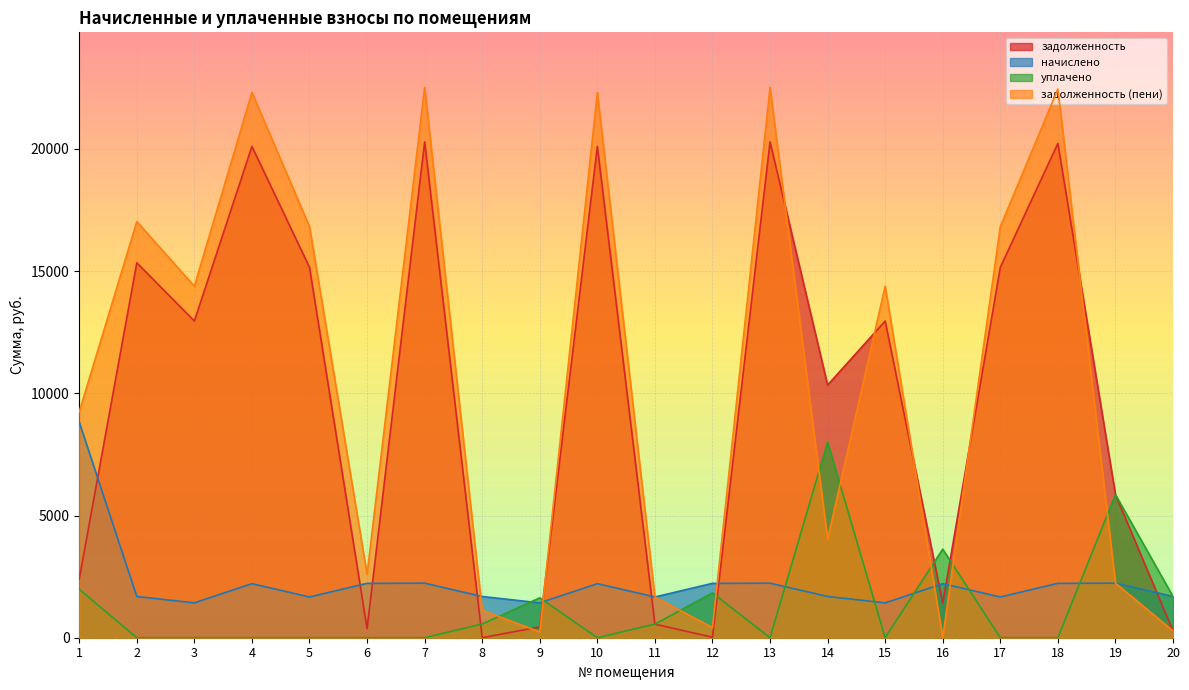

Which series ends up on top after the final intersection of начислено and уплачено?

начислено